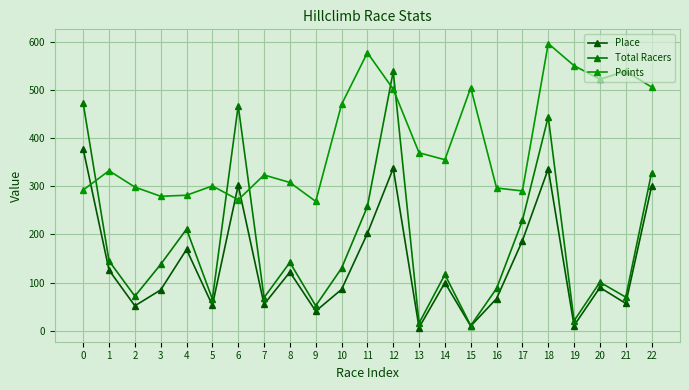

Is it true that Points equals 801.9 at 20?

False